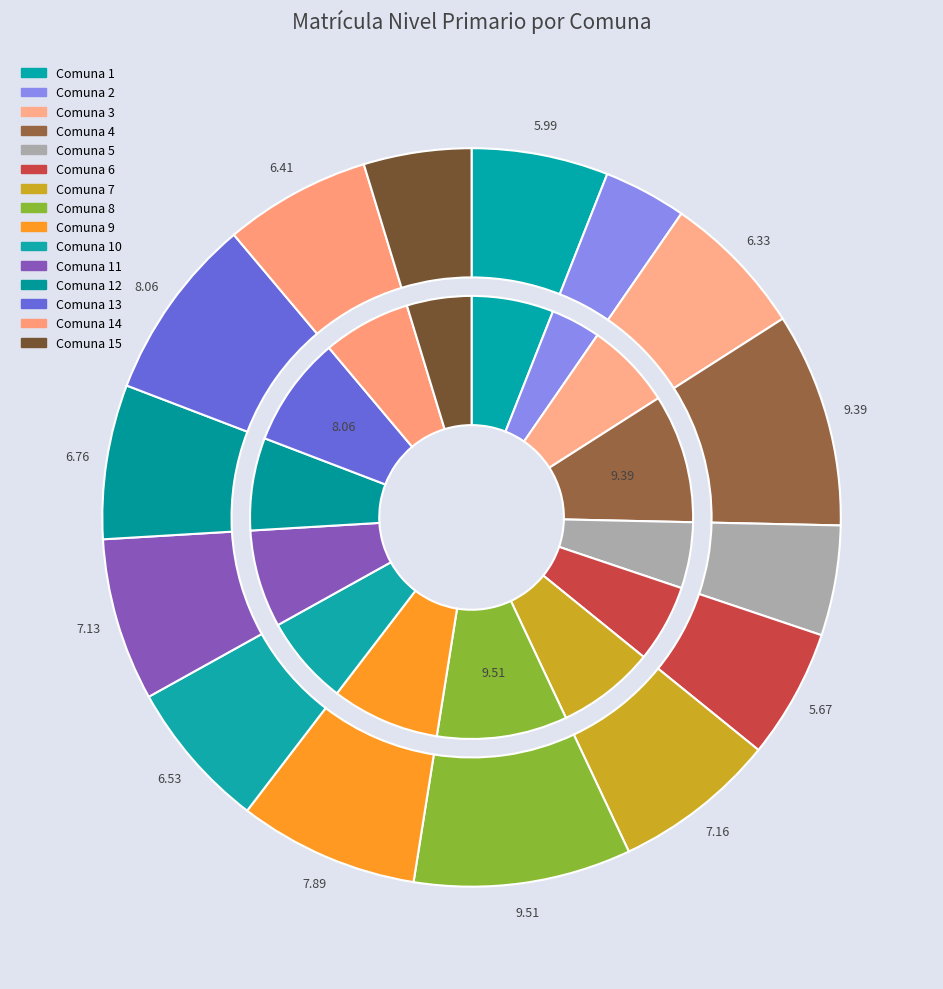

What is the total percentage of 13 and 4?

17.5%